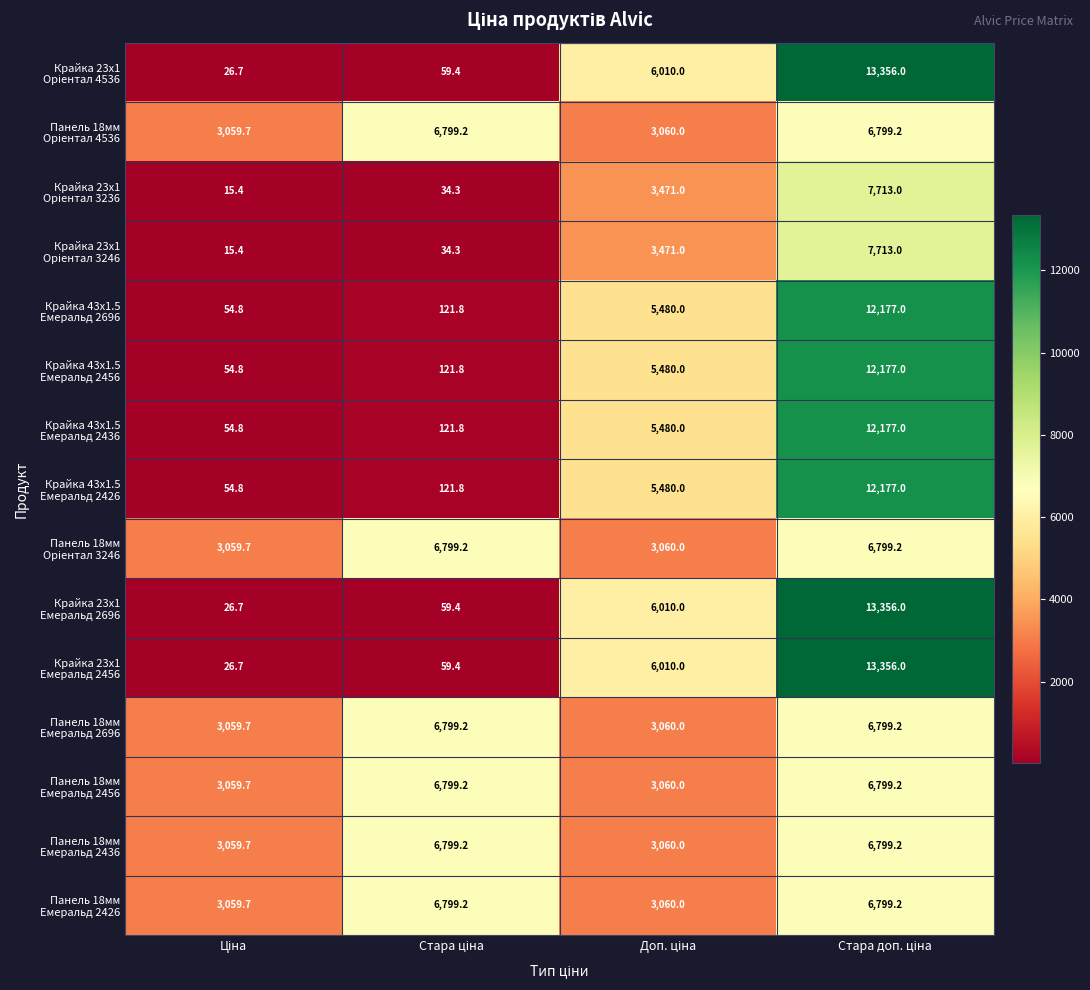

At how many categories does at least one series exceed 1554?

4